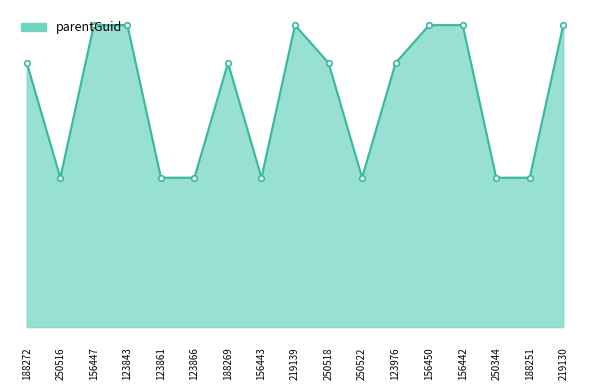

What position from the left is 188269?

7